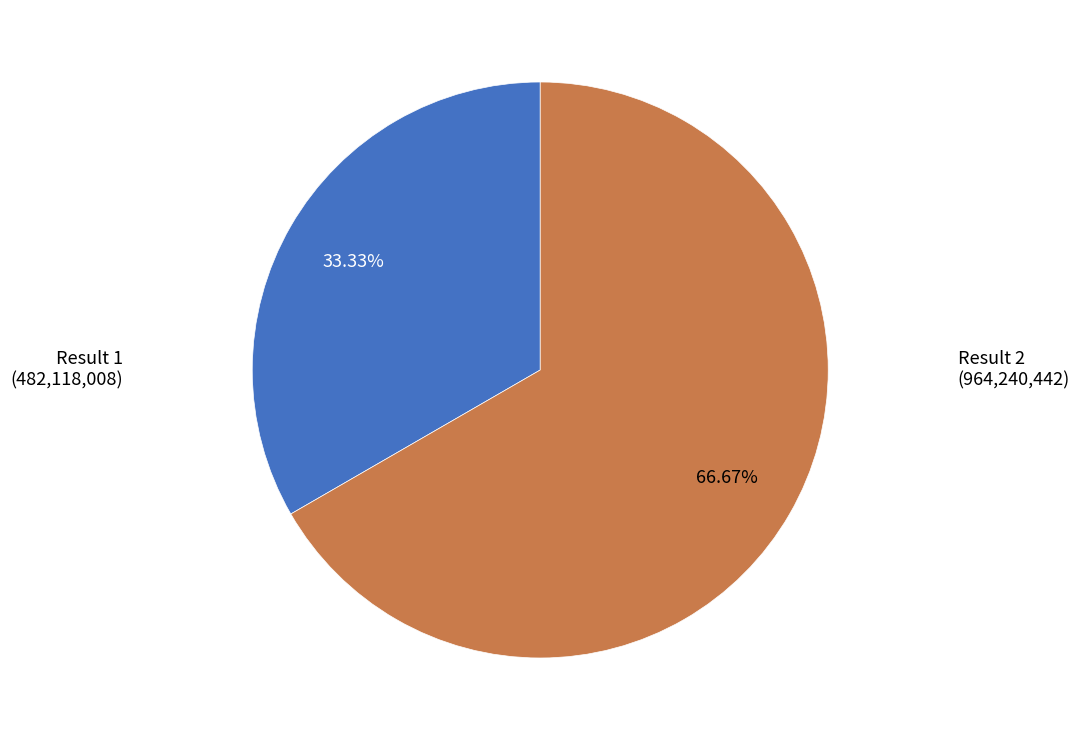

Is there a majority slice in this chart?

Yes